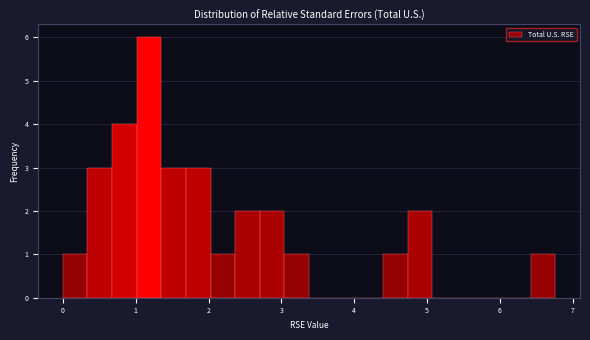

Around what value on the x-axis is the tallest bar? Give the approximate position of its centre, as read against the axis.

1.2